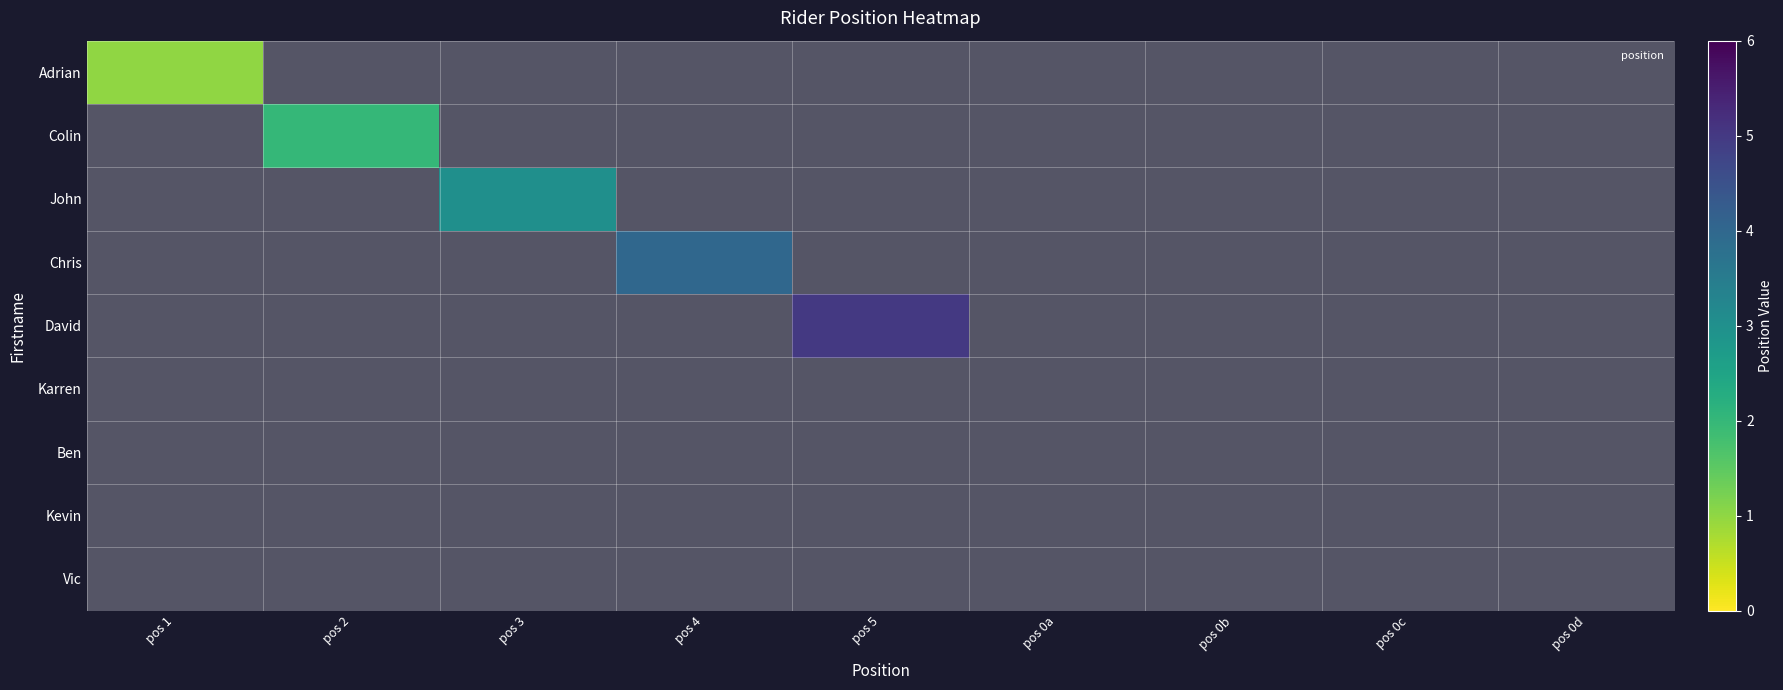

What is the greatest value displayed?

5.0